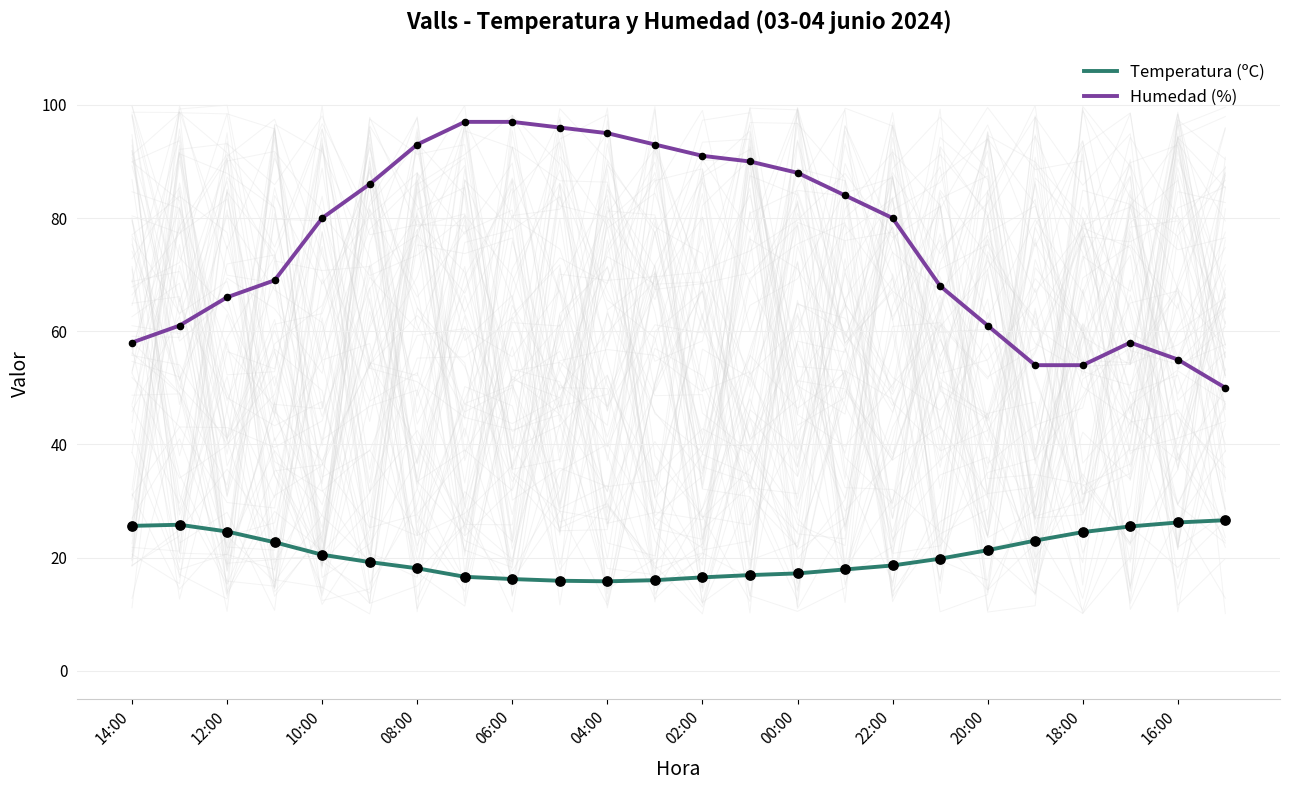

Which series has the largest total across all categories?

Humedad (%)